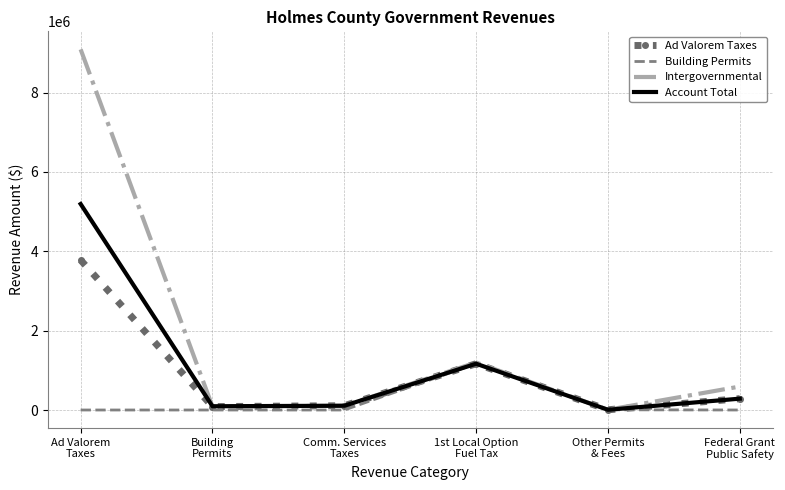

What is the spread (max minus min) of values at Building
Permits?

94949